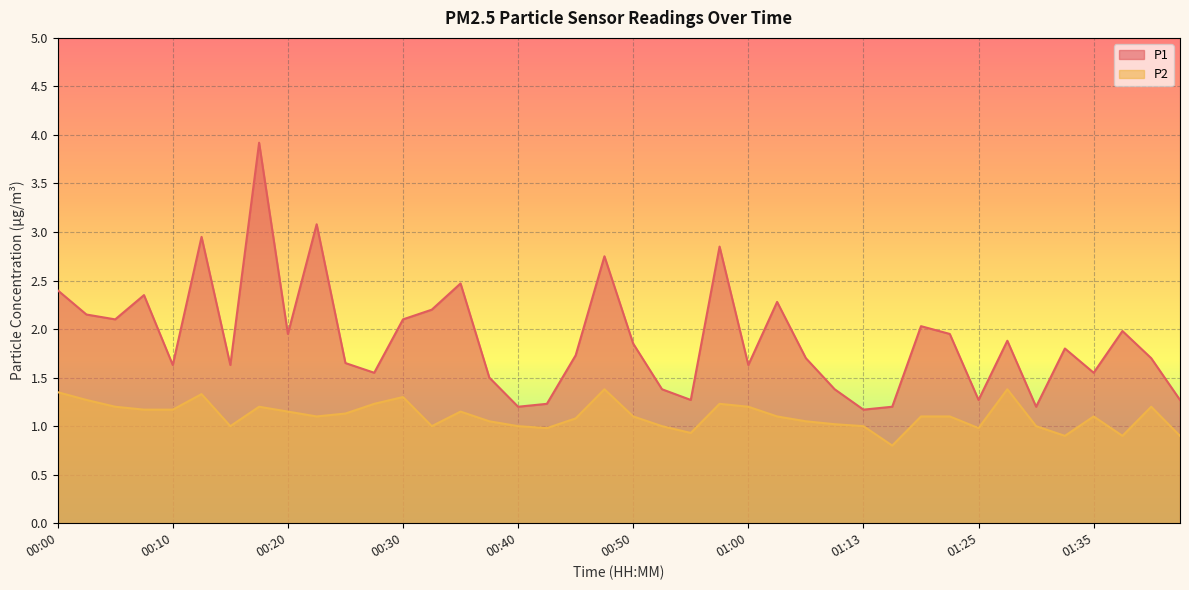

In P2, how many points are lower than both neighbors (excluding endpoints)?

9